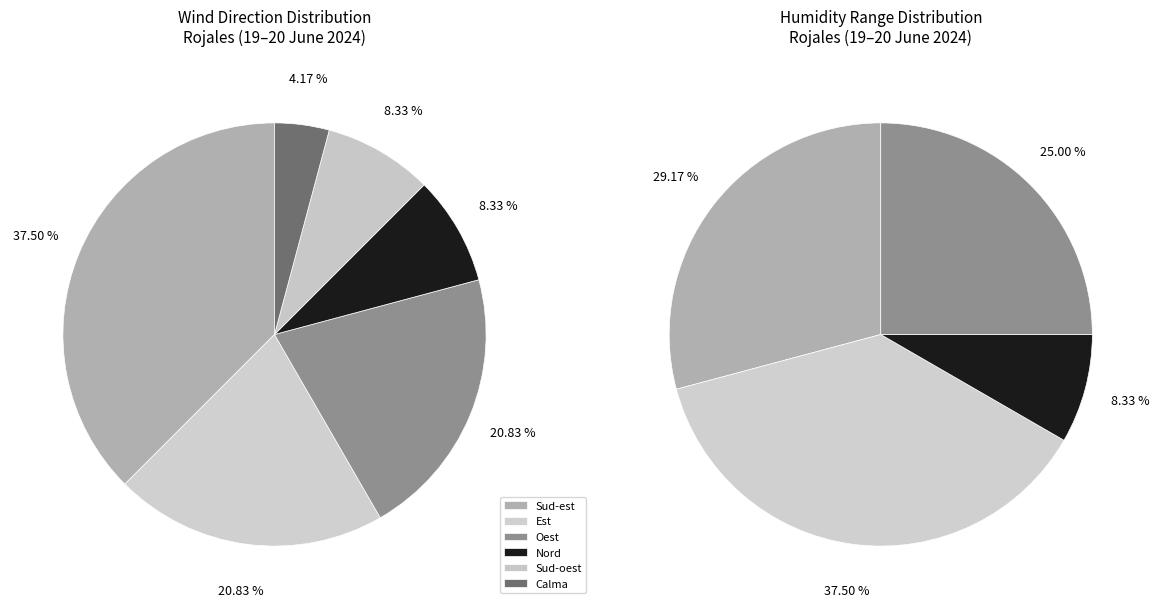

The Sud-est slice represents 45% of the pie. True or false?

False